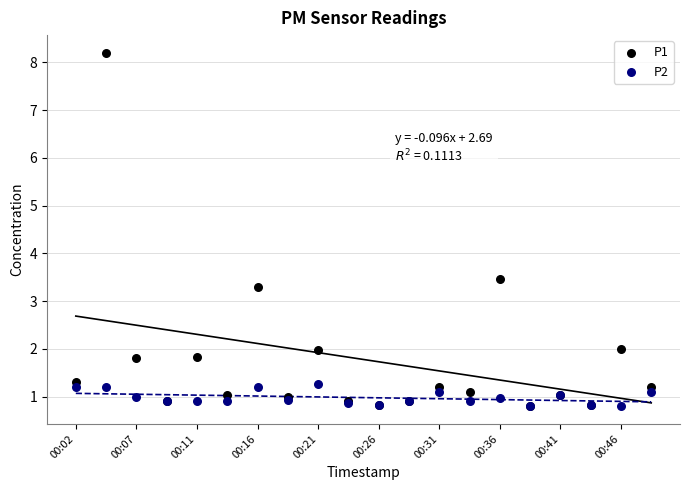

Across all series, what Y value is closest to 4?

3.5